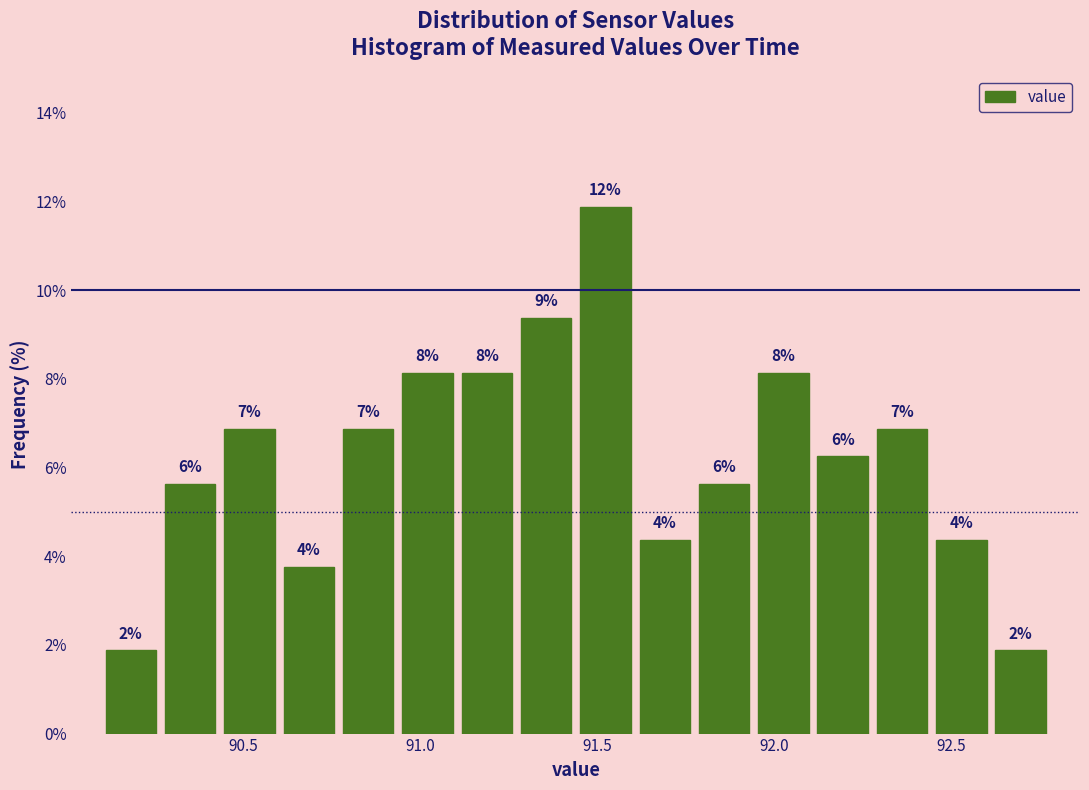

Around what value on the x-axis is the tallest bar? Give the approximate position of its centre, as read against the axis.

91.50